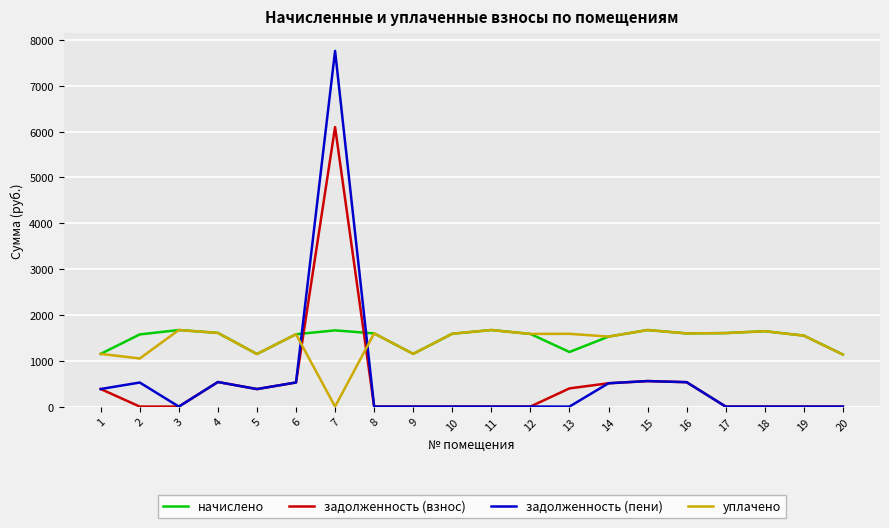

Where is уплачено nearest to the value 835?

2